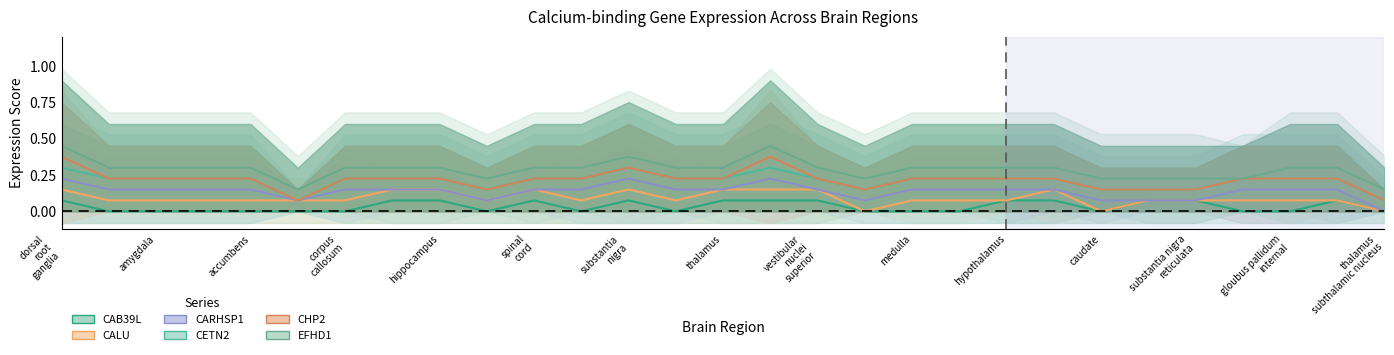

The CHP2 series shows 0 at thalamus. True or false?

False